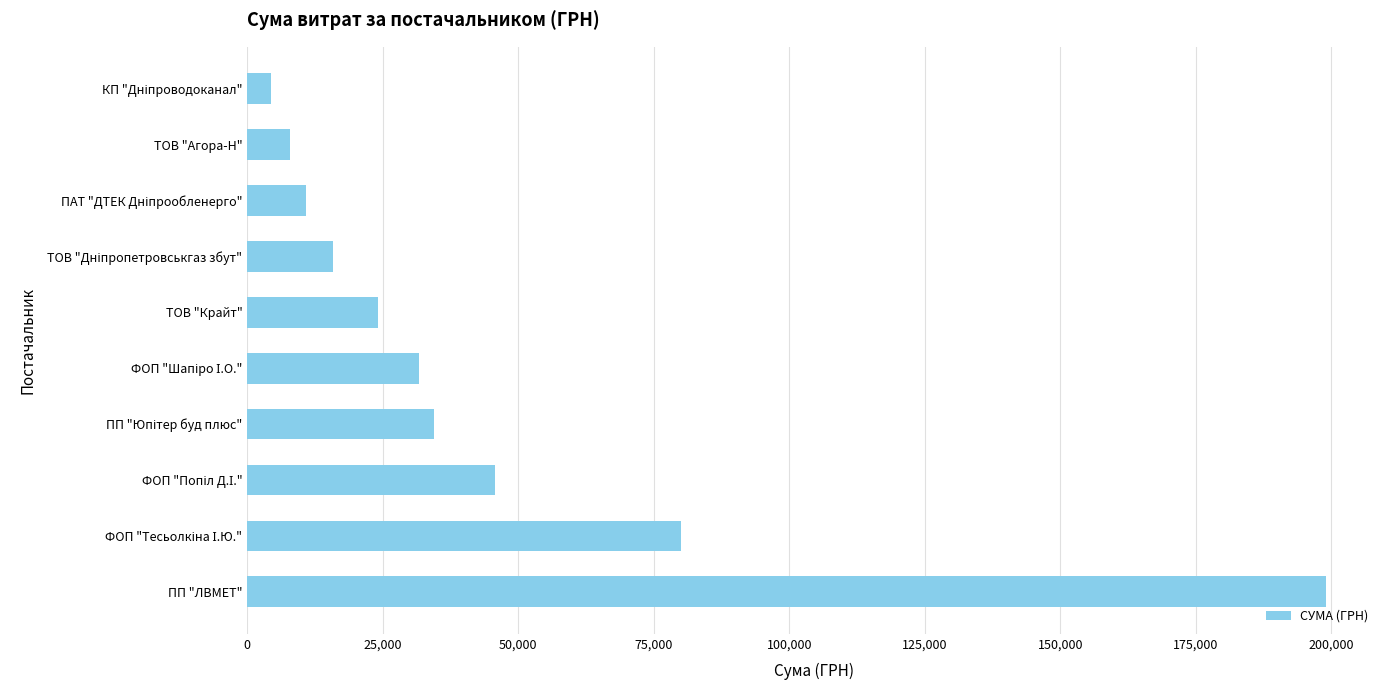

What is the average value?

45397.5